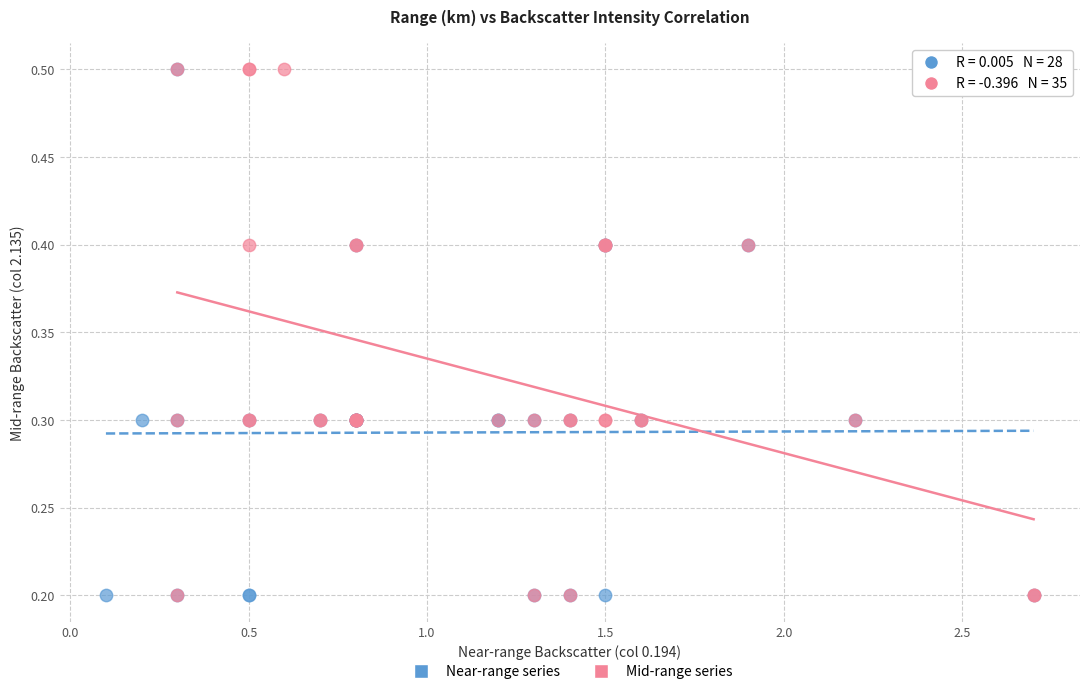

What are all the series names shown in the legend?

Near-range series, Mid-range series